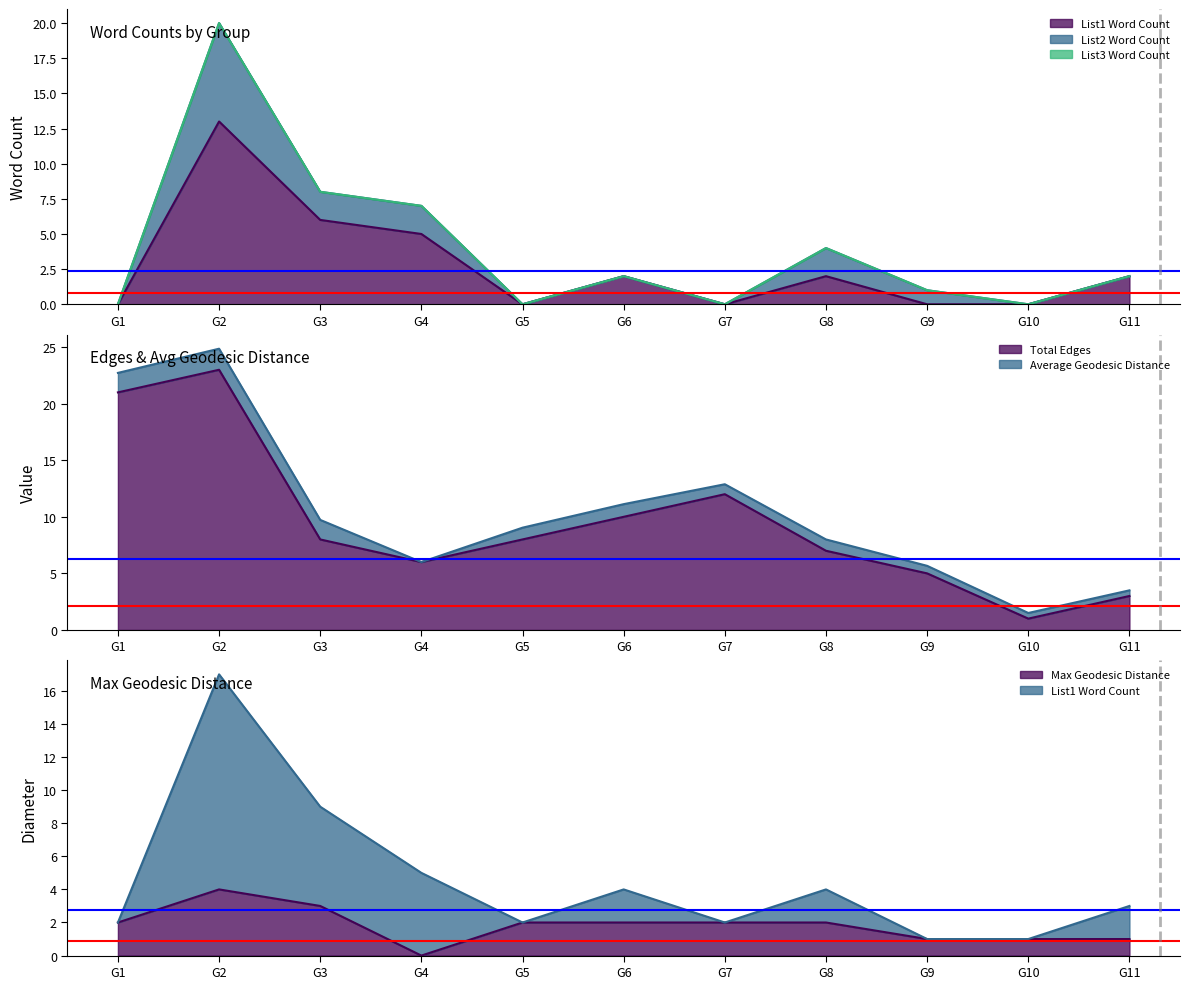

Is the value of List1 Word Count at G6 greater than the value of Total Edges at G8?

No